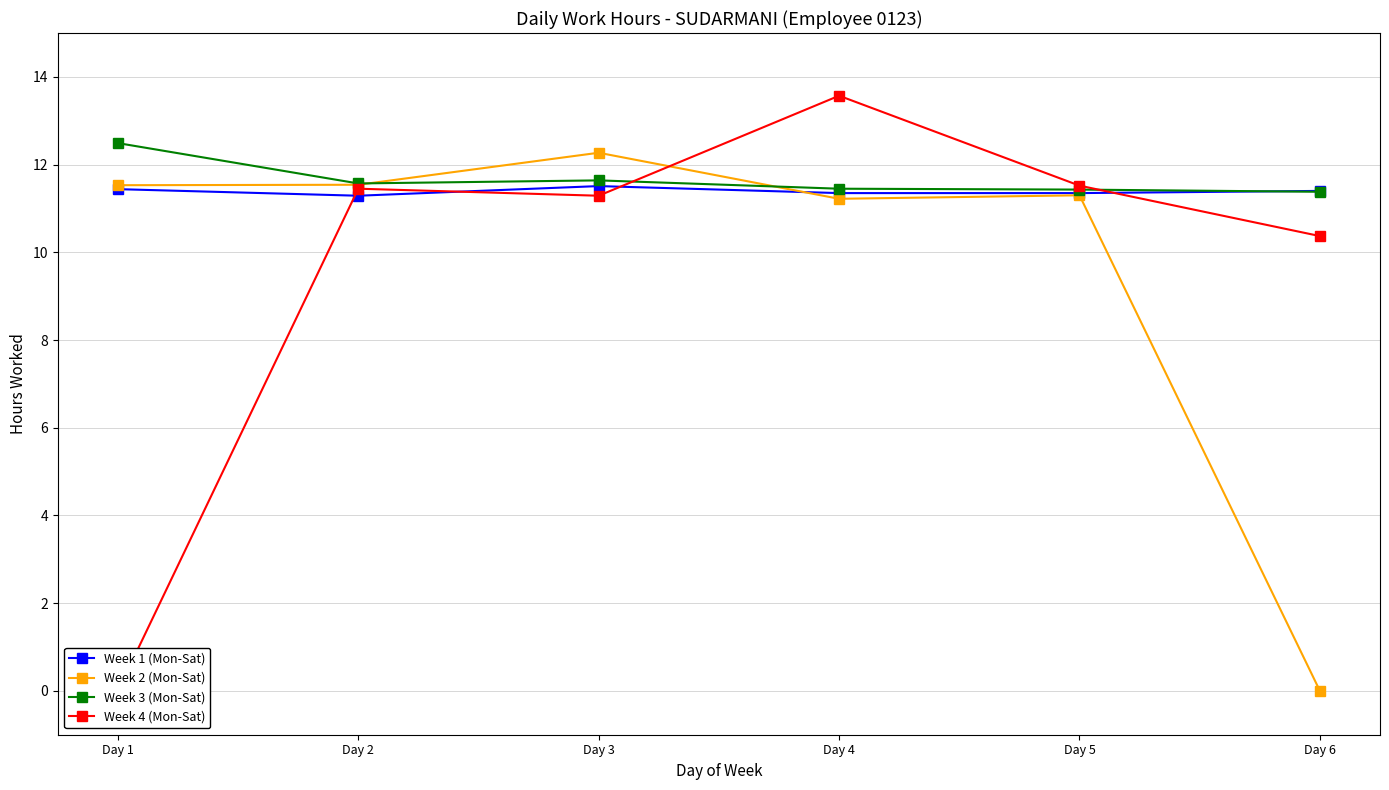

What is the sum of the Week 2 (Mon-Sat) values at Day 1 and Day 4?

22.8